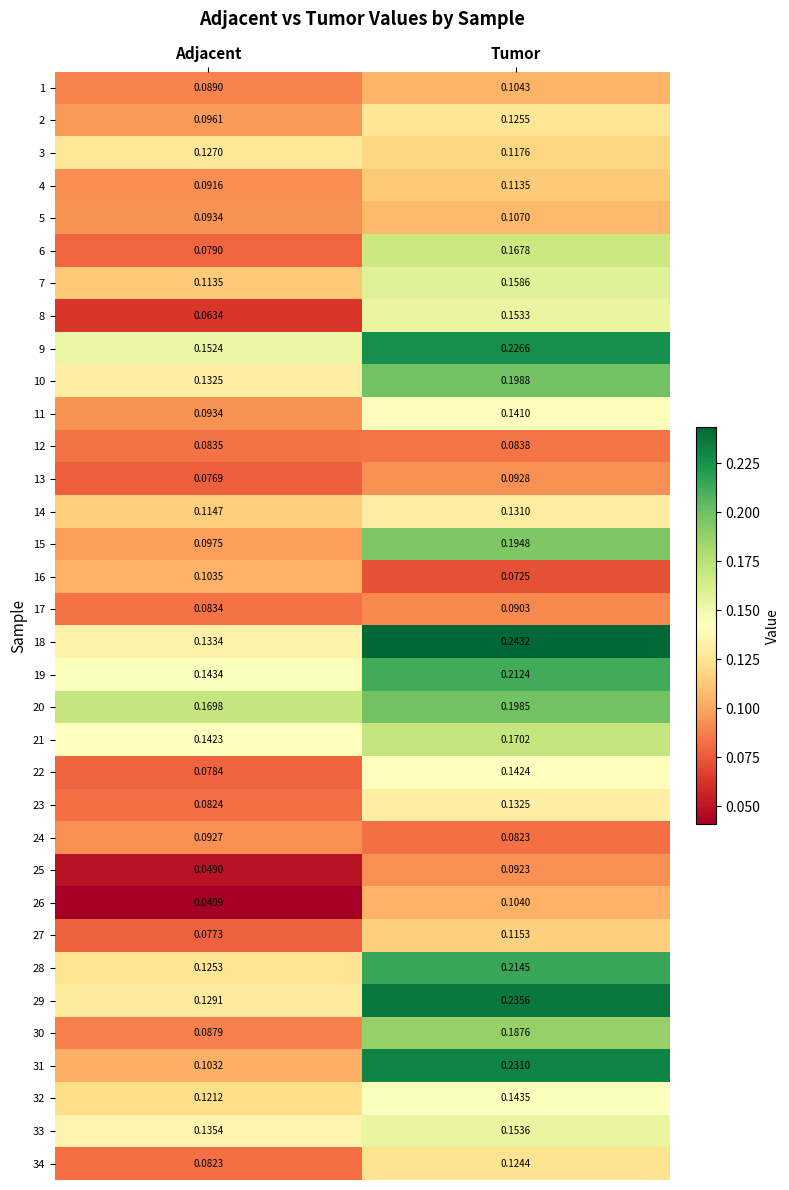

Is the value of 13 at Tumor greater than the value of 3 at Tumor?

No